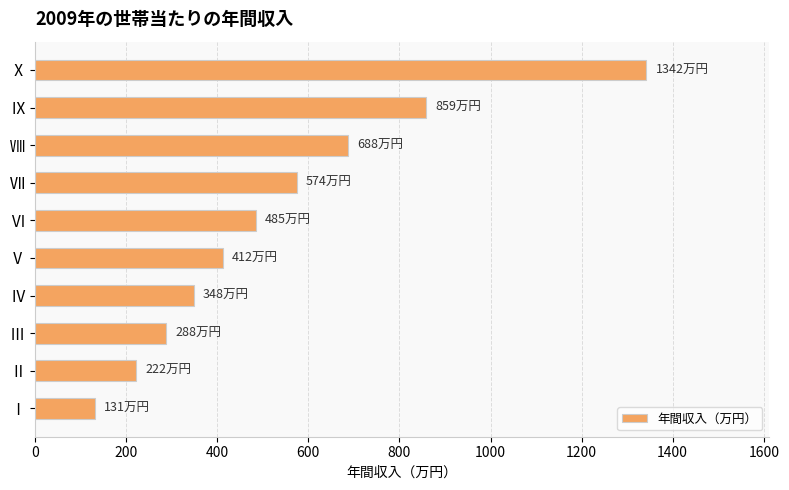

The value at Ⅳ is 348. True or false?

True